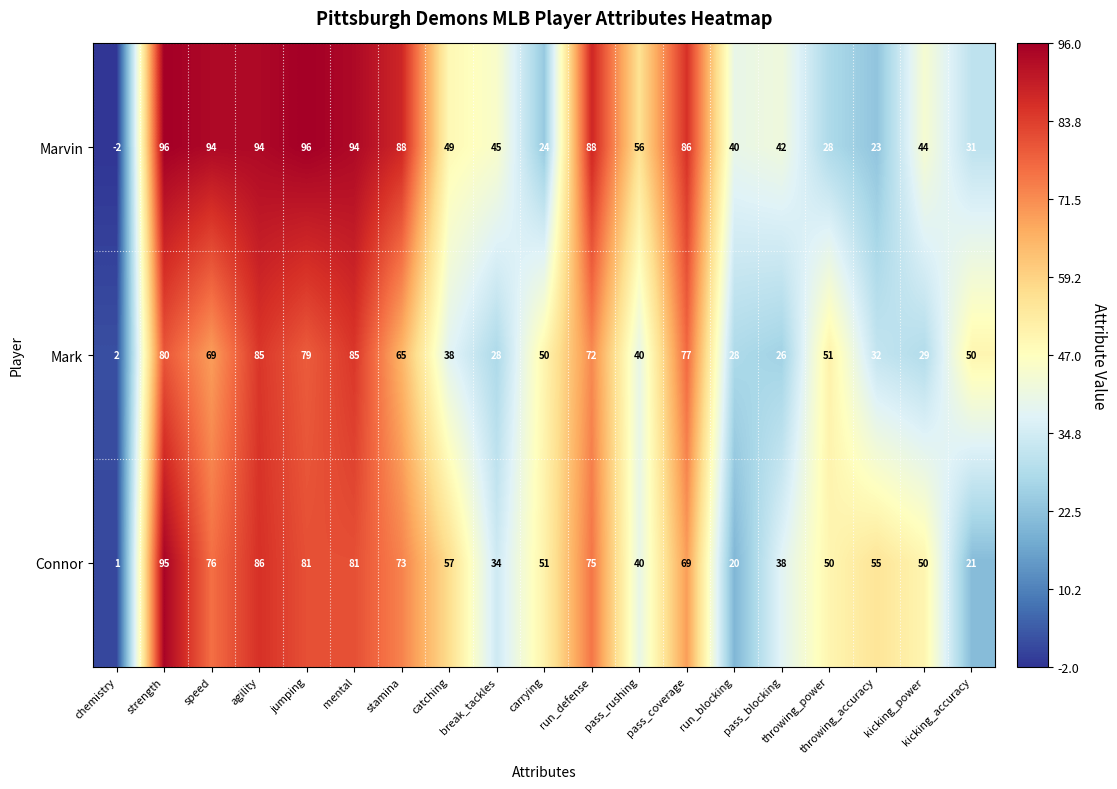

Count the number of categories in the chart.

19